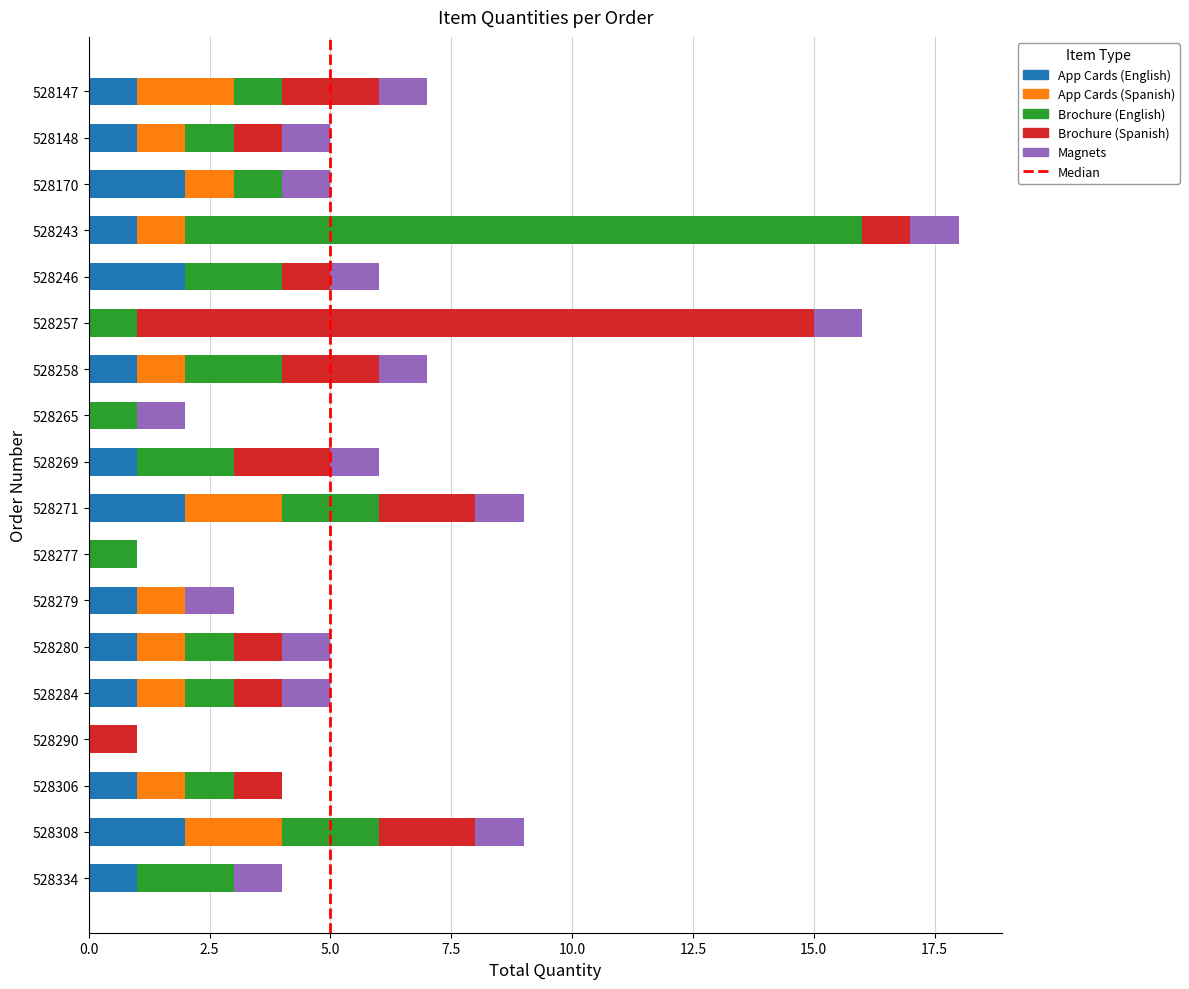

What is the total value across all series at 528306?

4